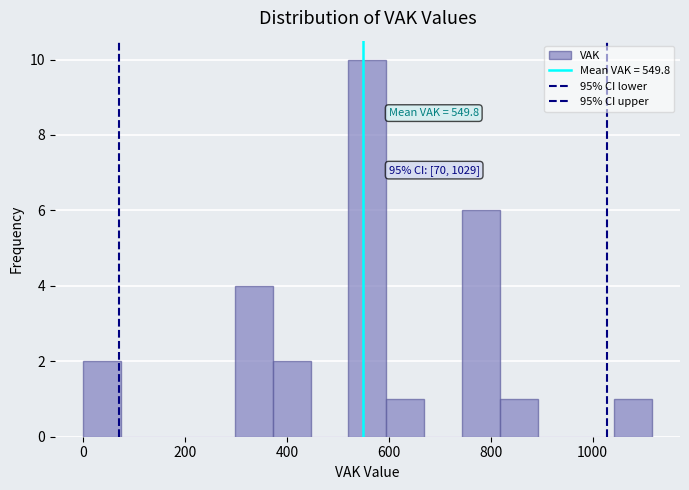

Read against the x-axis, roughly where is the centre of the tallest bar?

560